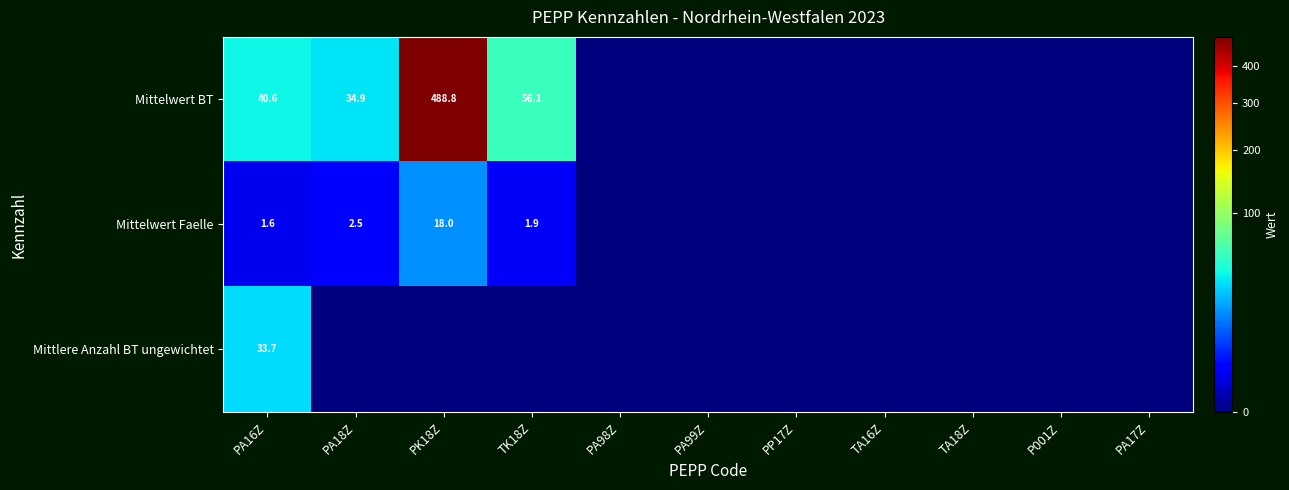

Which category has the highest value across all series?

PK18Z